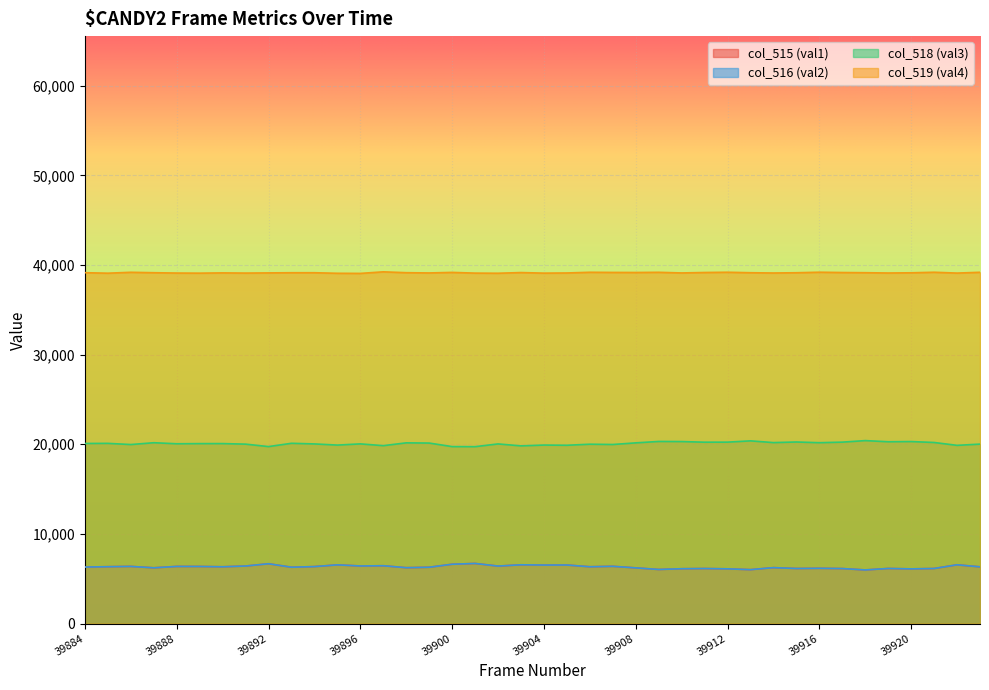

Which has a higher value, 39921 or 39917?

39921